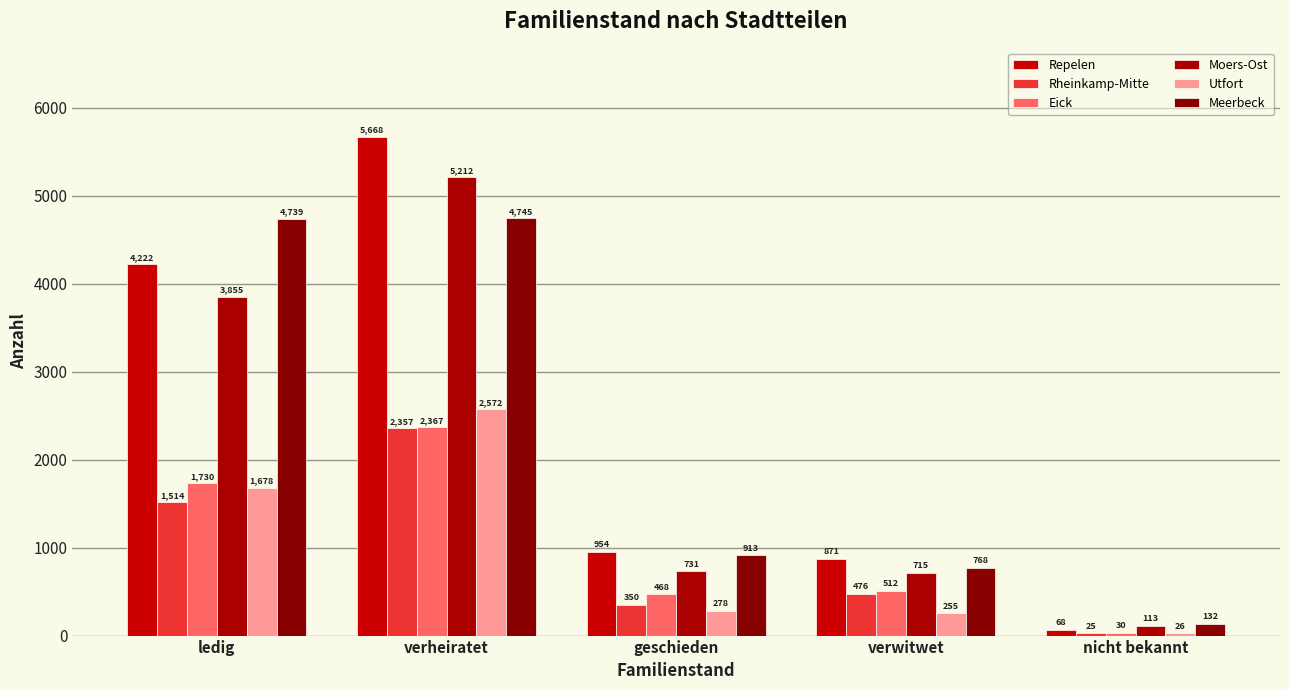

Which series has the largest range (max minus min)?

Repelen